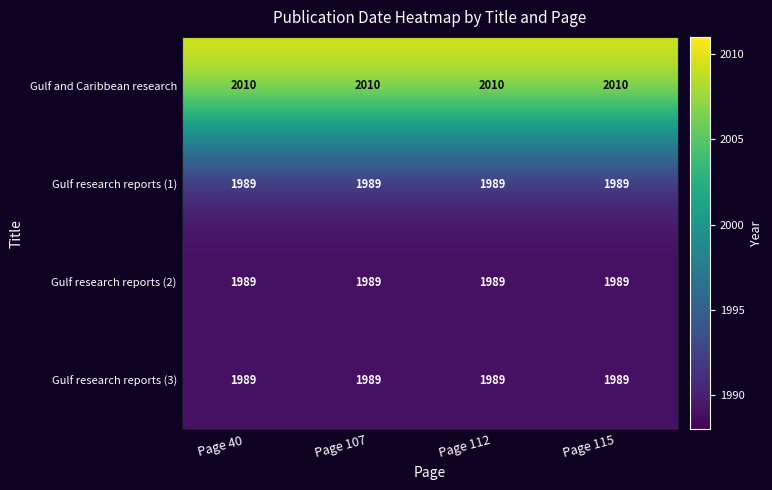

What is the spread (max minus min) of values at Page 40?

21